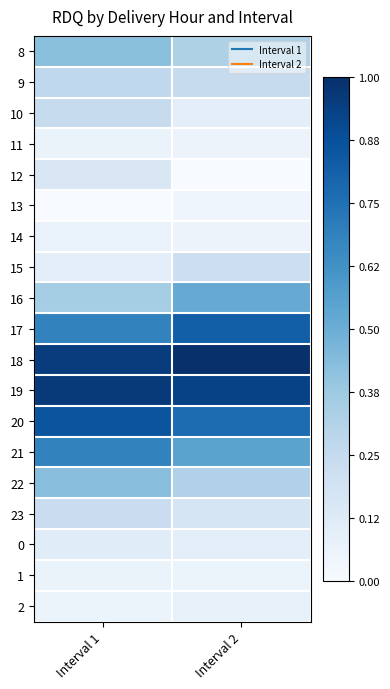

Rank the series by their maximum value, from highest to lowest.

18, 19, 20, 17, 21, 16, 22, 8, 9, 10, 23, 15, 12, 0, 2, 14, 1, 11, 13